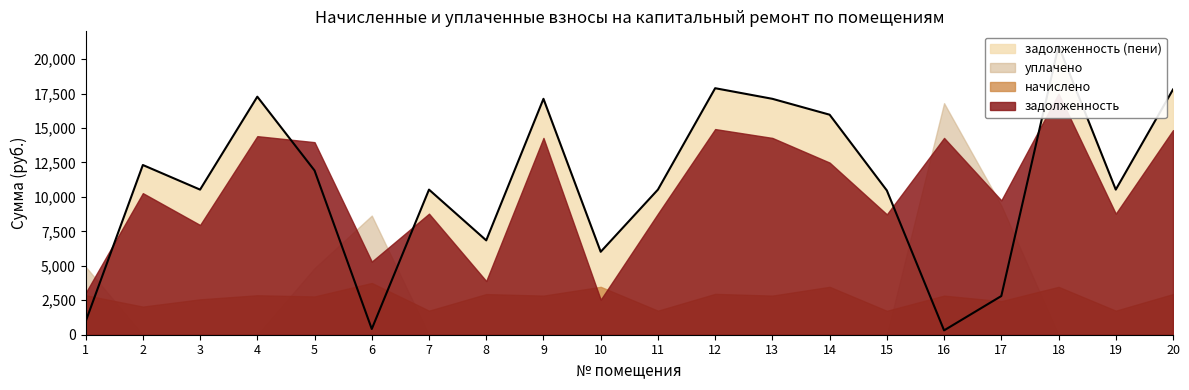

Where is the first local maximum for начислено?

4